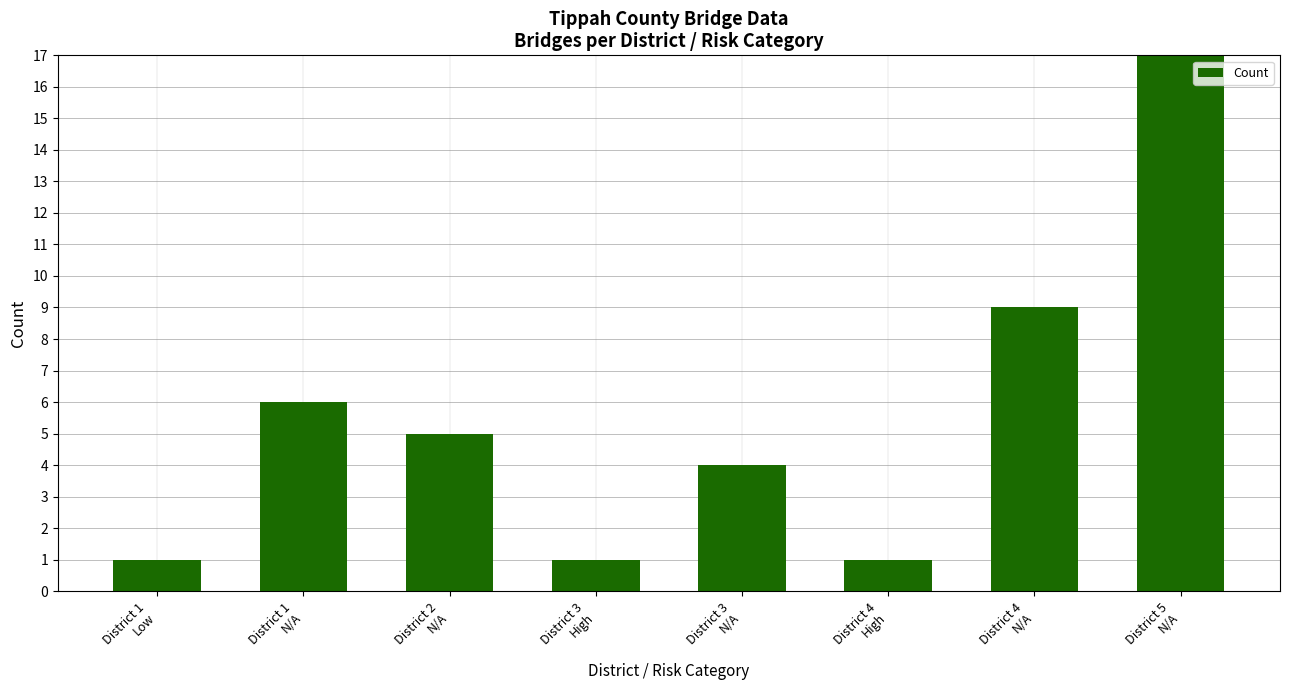

Where is the data nearest to the value 10?

District 4
N/A